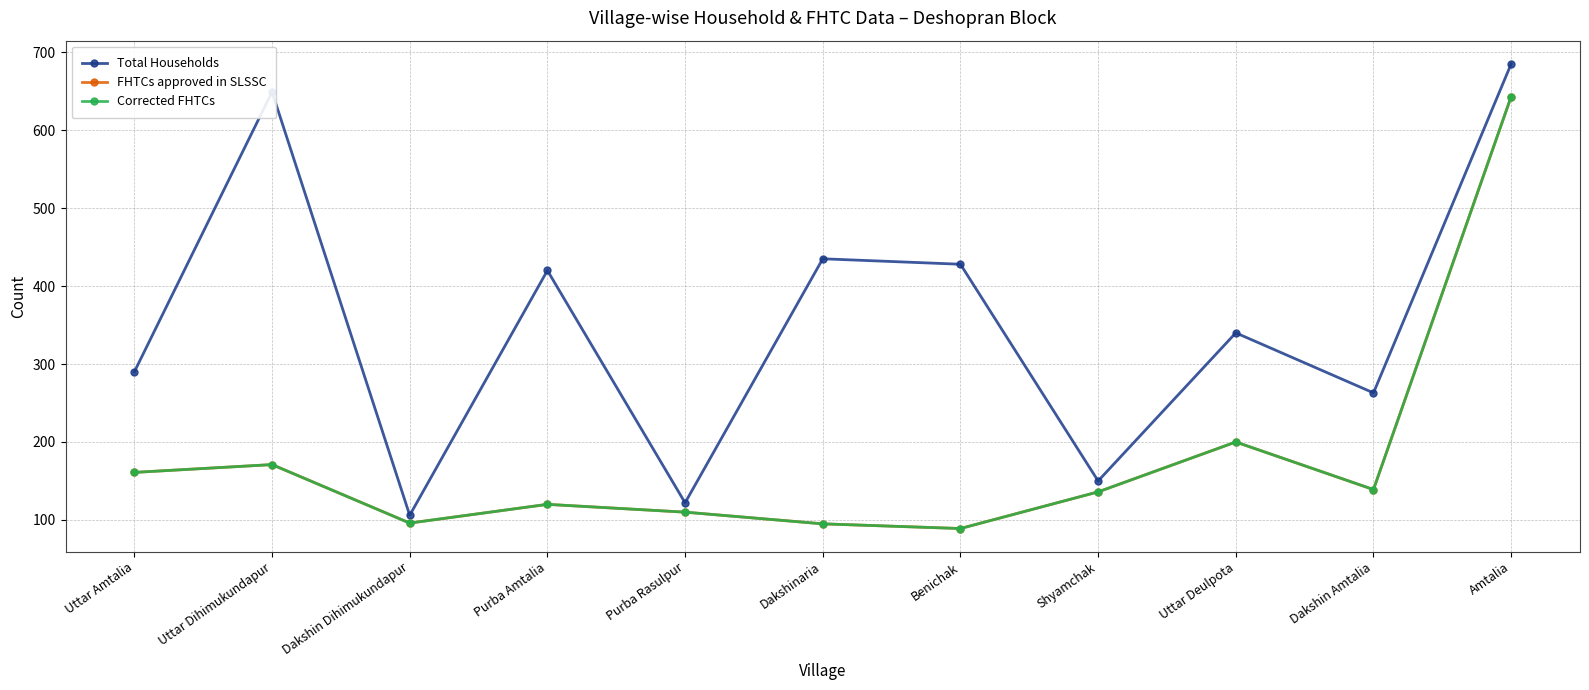

What is the difference between the Corrected FHTCs values at Shyamchak and Uttar Amtalia?

25